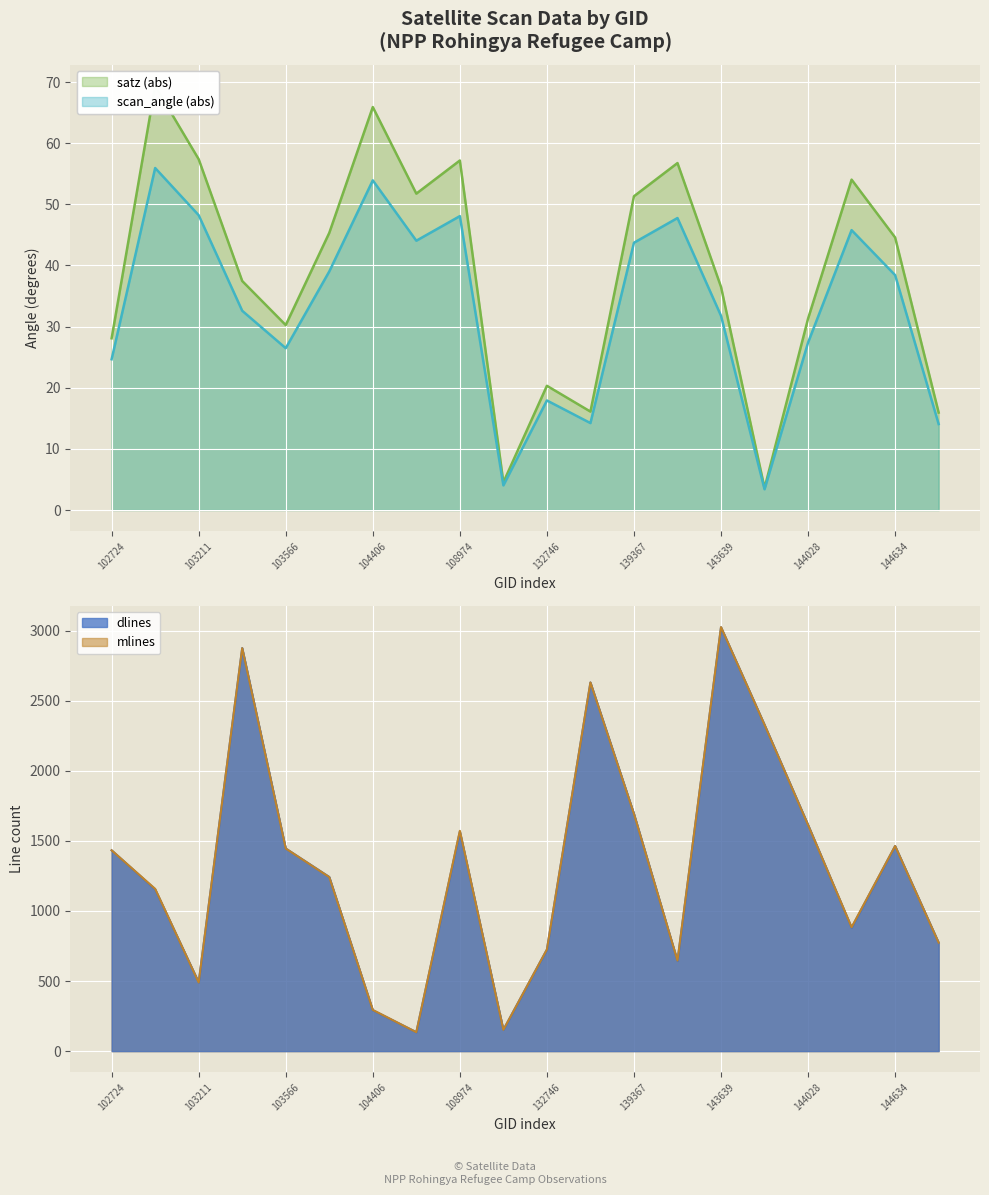

True or false: scan_angle has more than 1 interior local peaks.

True